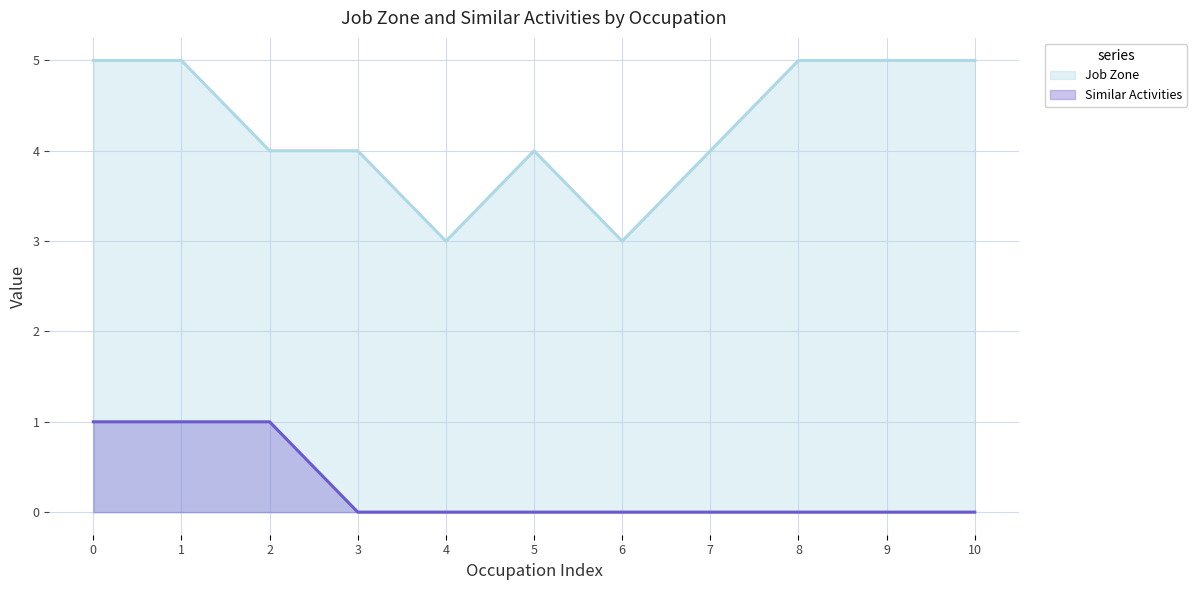

How many lines are shown in the chart?

2